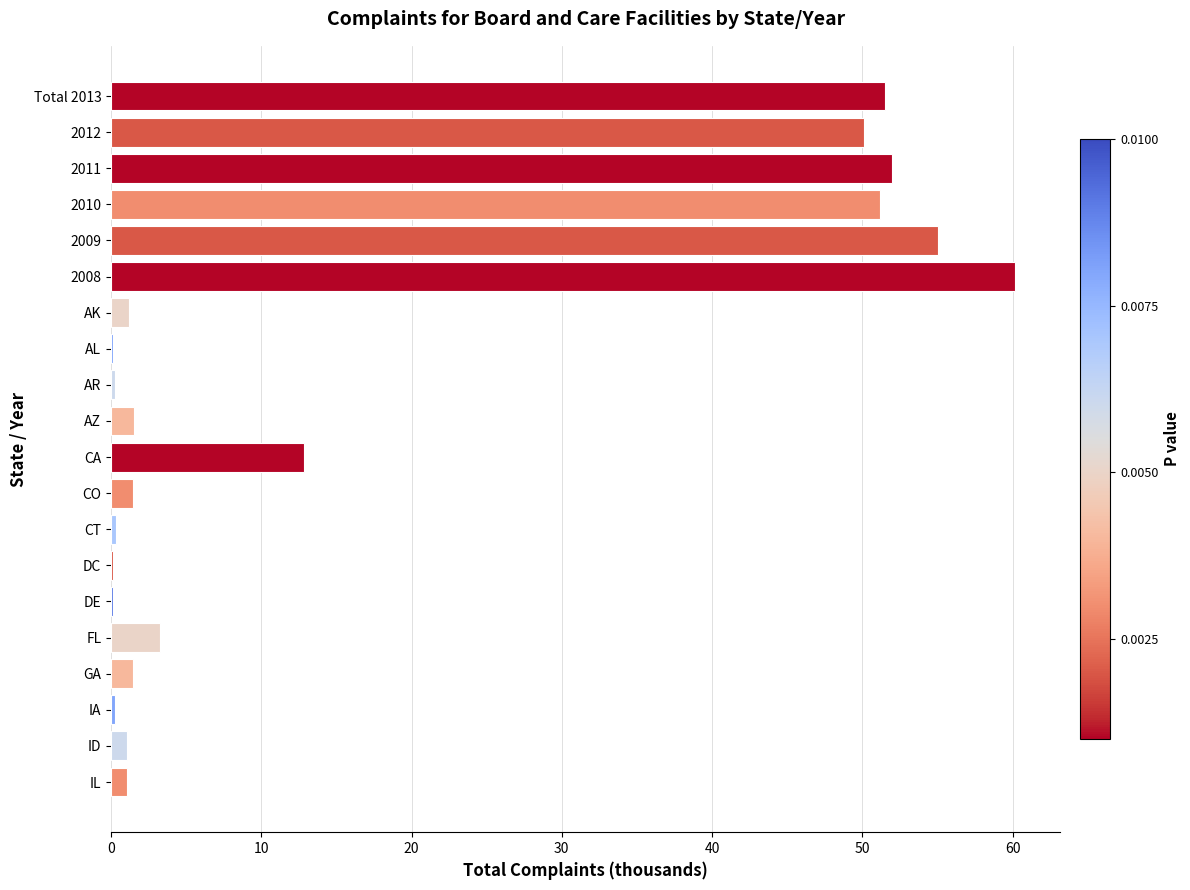

What is the average value?

17.3